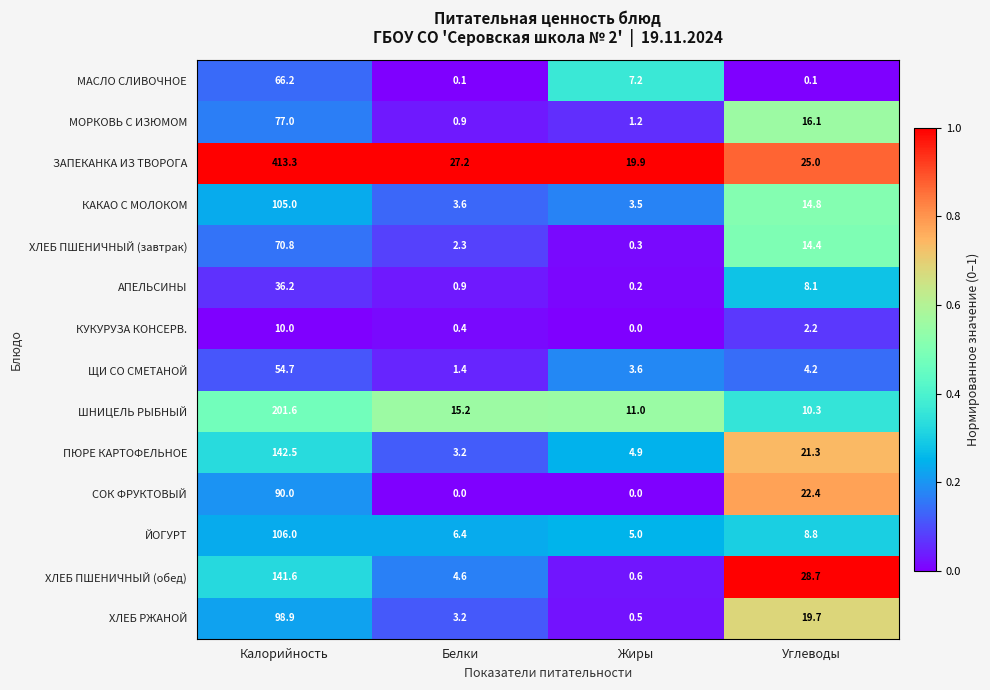

Which category has the highest value across all series?

Калорийность